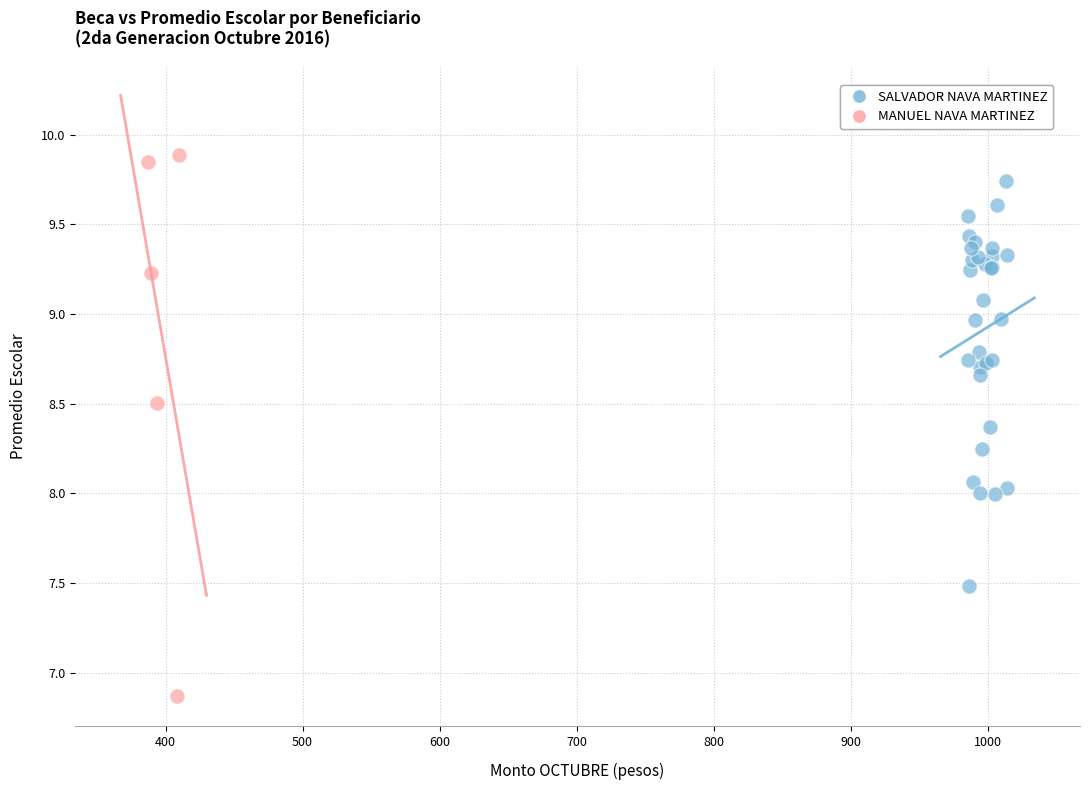

Which series reaches the minimum Y coordinate?

MANUEL NAVA MARTINEZ